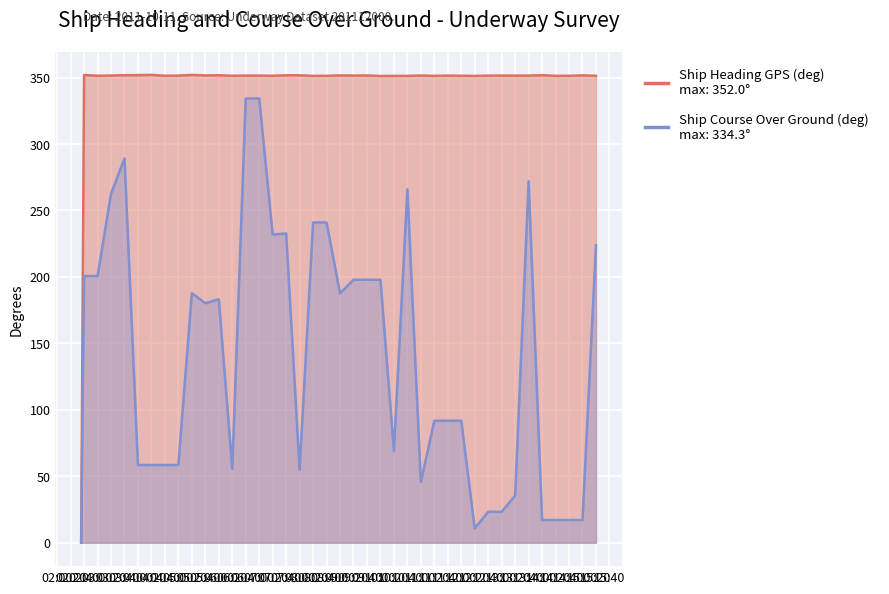

True or false: Ship Heading GPS (deg) has a value of 491.7 at 03:00.

False